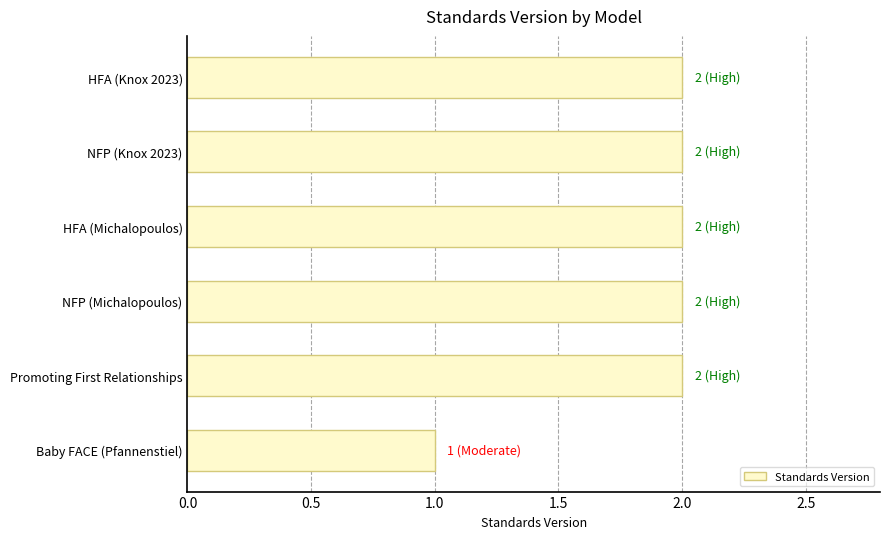

At which category does the chart reach its minimum across all series?

Baby FACE (Pfannenstiel)